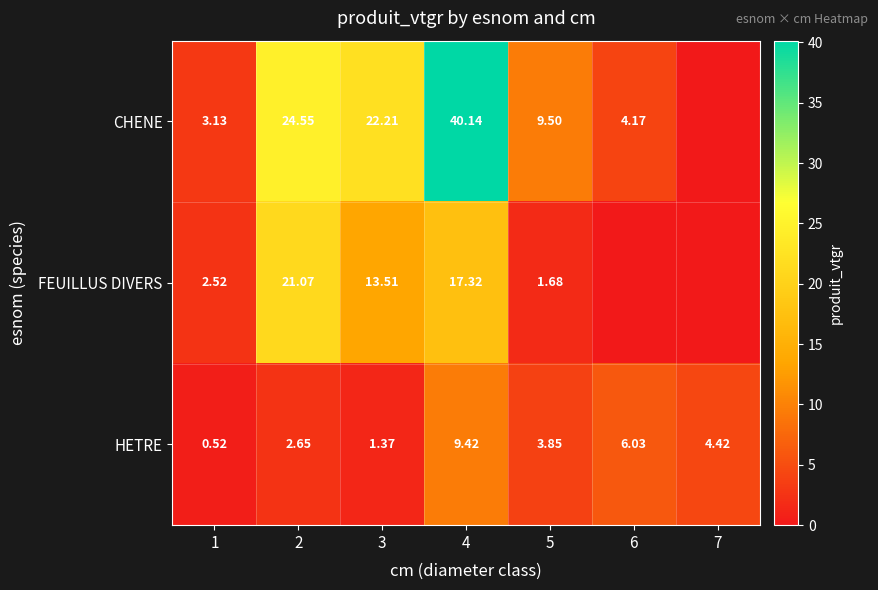

Rank the series at 3 from highest to lowest value.

CHENE, FEUILLUS DIVERS, HETRE